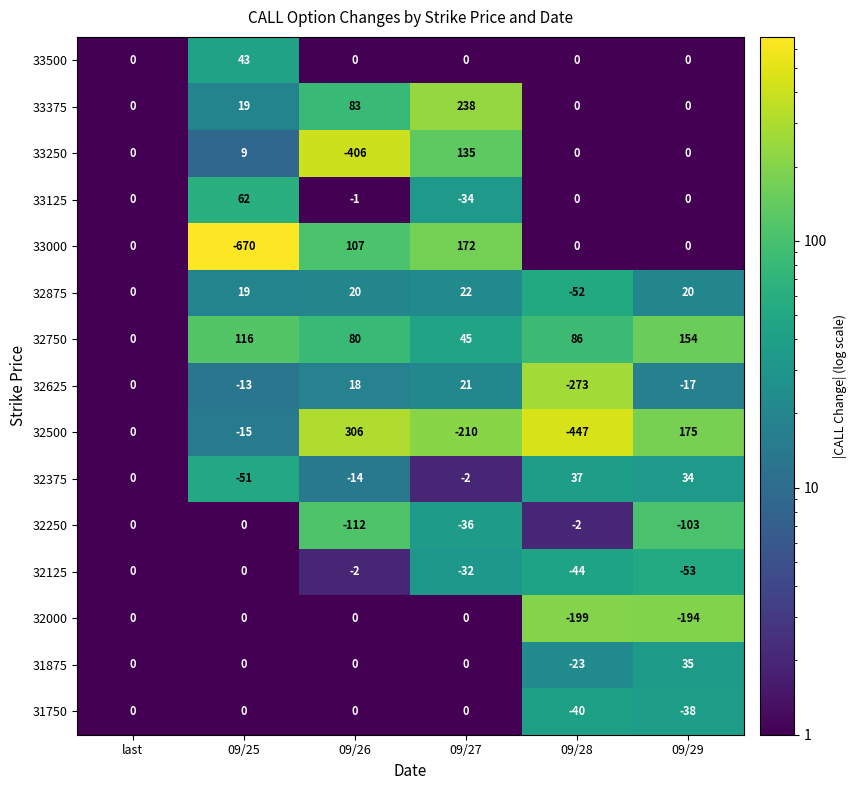

What is the average value of the 33375 series?

57